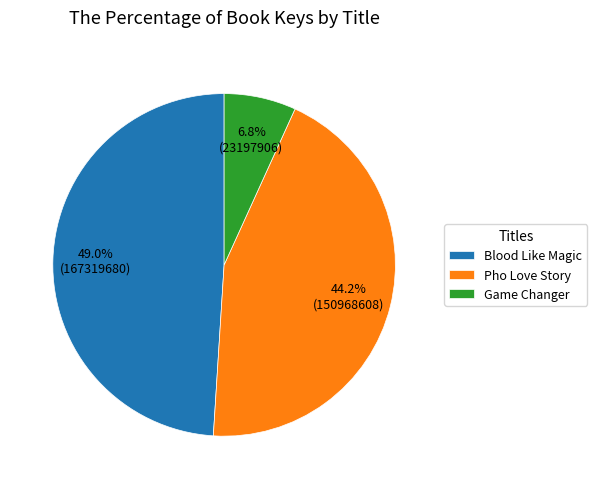

What is the largest slice in the pie chart?

Blood Like Magic